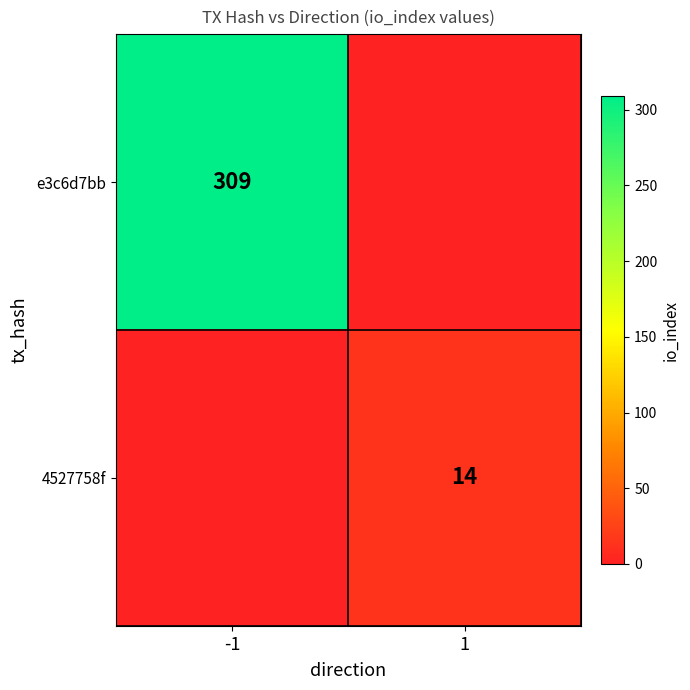

The value of e3c6d7bb at -1 is 309. True or false?

True